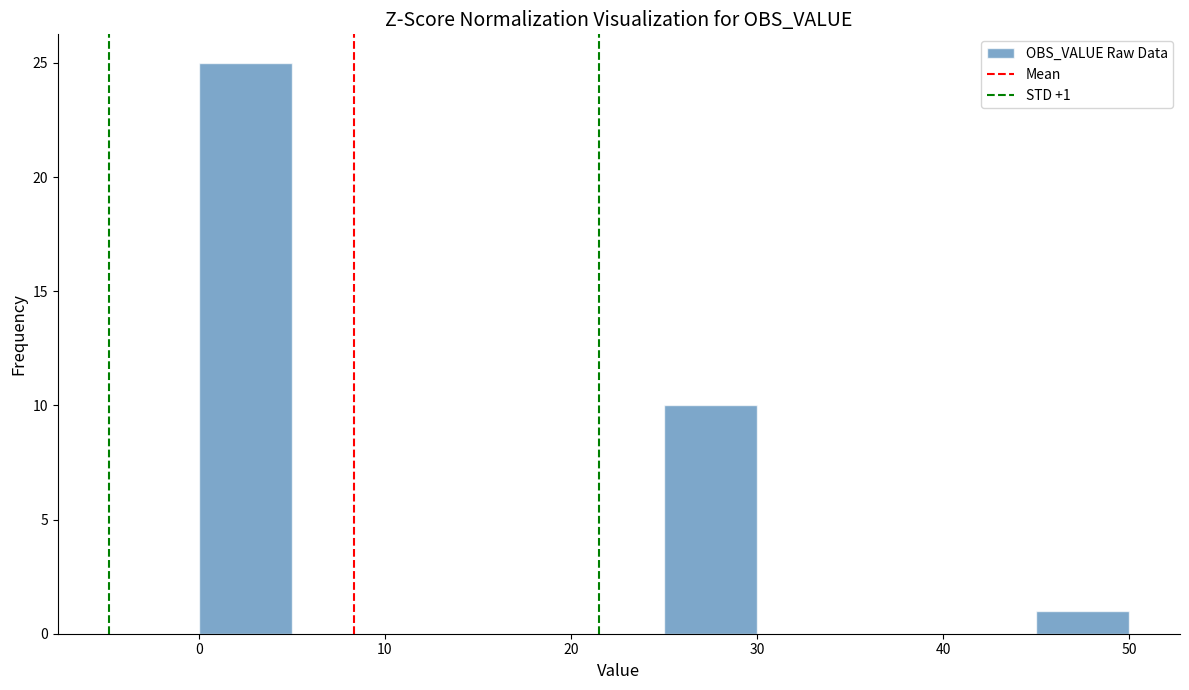

Over which range of the x-axis is the bar tallest?

0 to 5